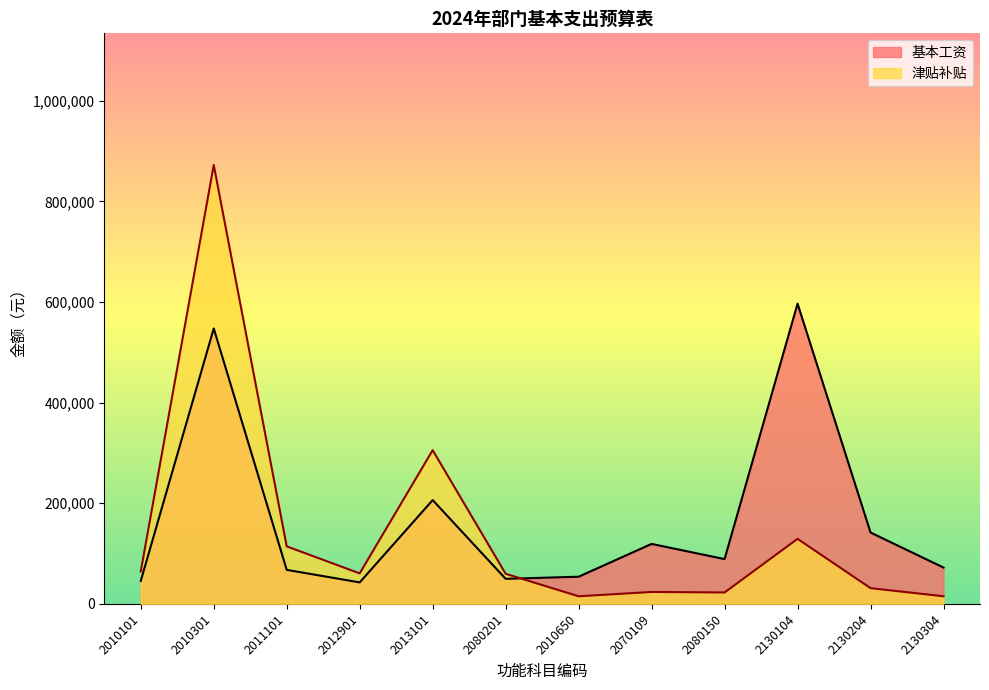

Rank the series at 2010101 from highest to lowest value.

津贴补贴, 基本工资